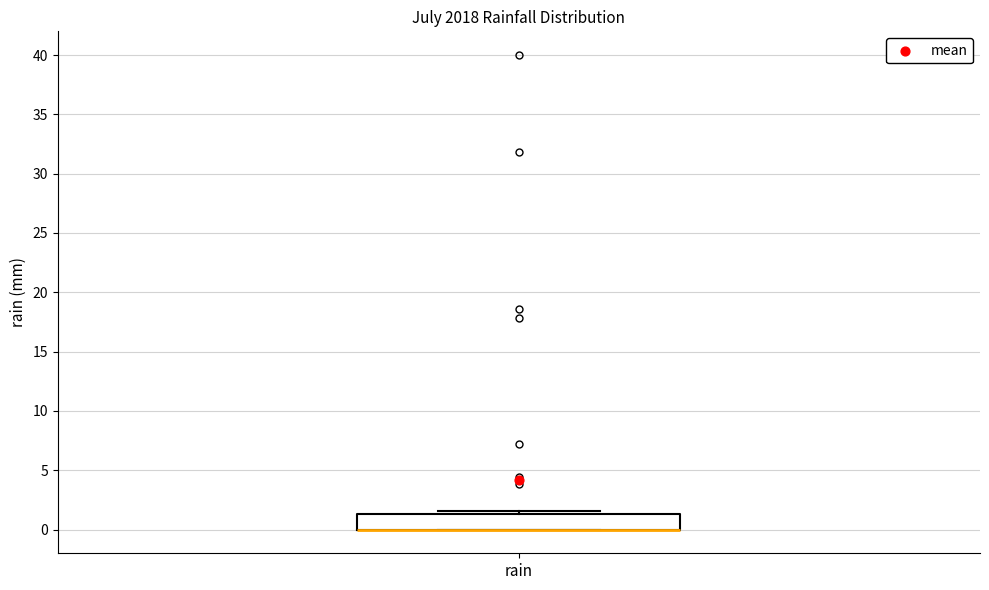

Read this box plot against the y-axis: the position of the median line, the range covered by the box, and the ends of both whiskers. The values are not printed on the chart, so give them approximately, as read against the axis.

median 0.0 (drawn on the box's lower edge), box 0.0 to 1.5, whiskers 0.0 to 1.5 (just above the box's upper edge)